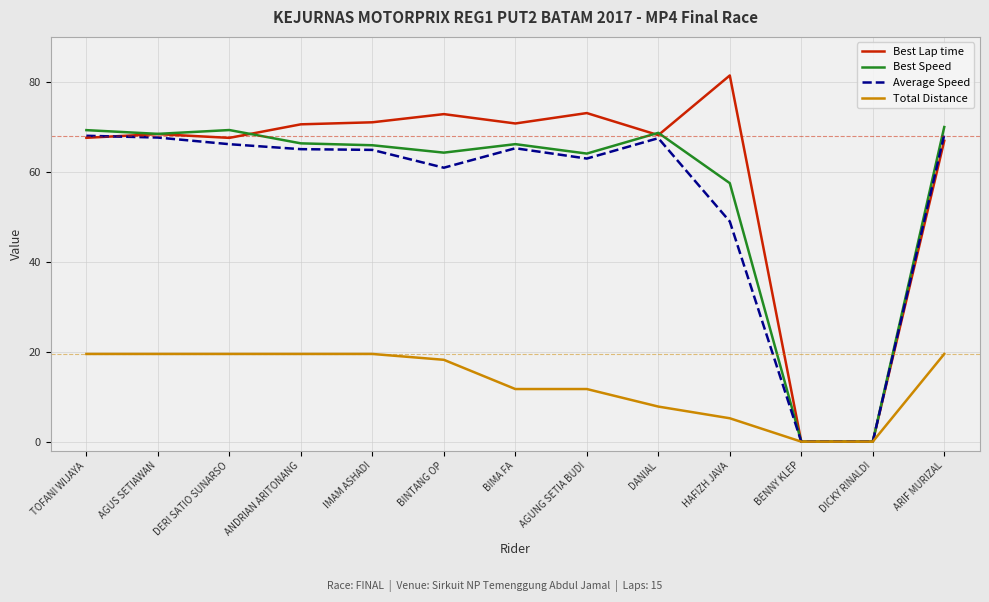

Between ANDRIAN ARITONANG and DICKY RINALDI, which series saw the biggest shift?

Best Lap time